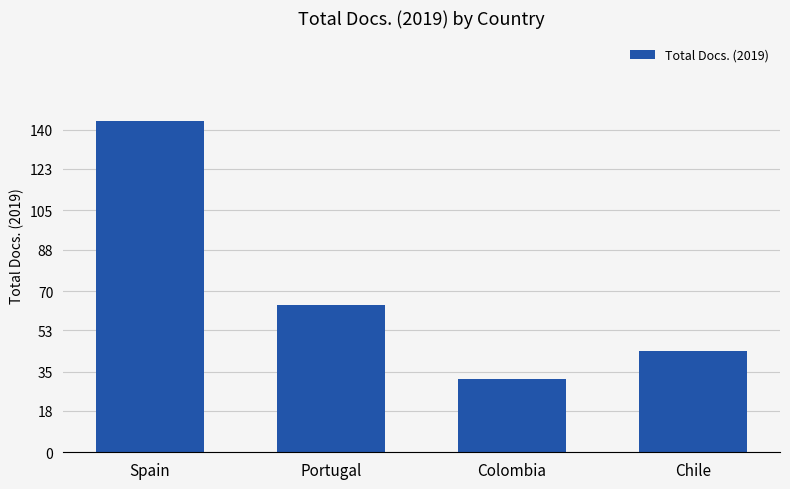

What is the value of the 4th bar from the left?

44